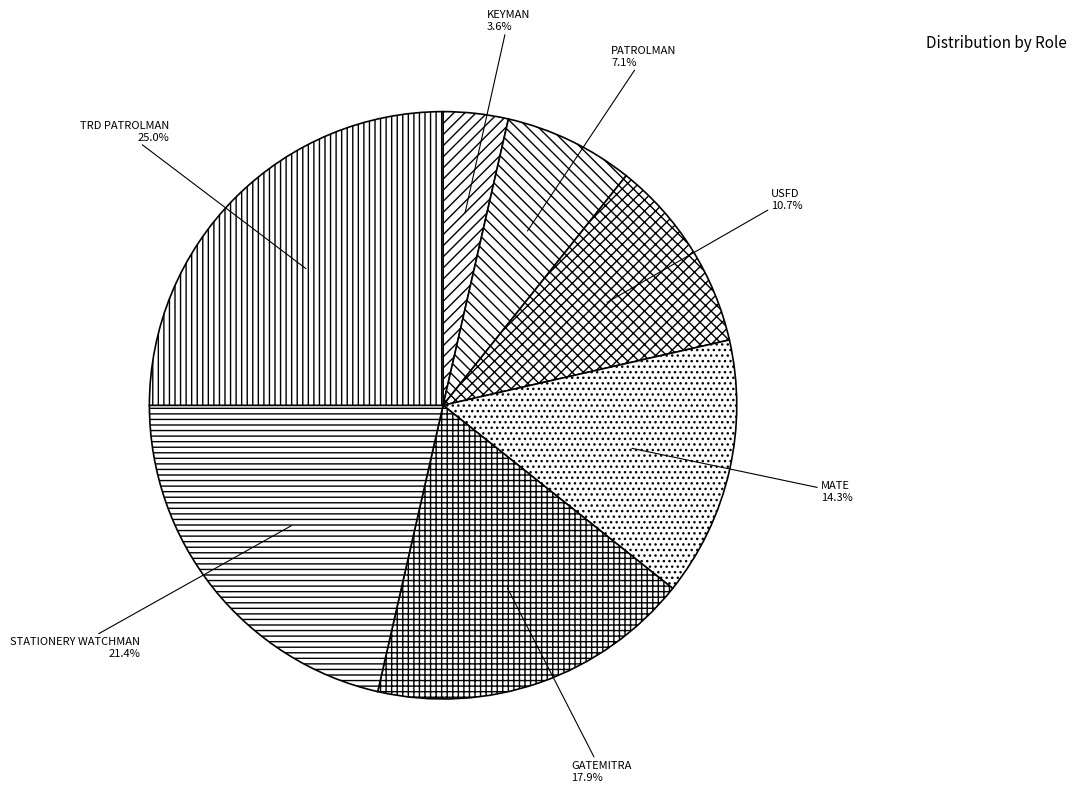

To the nearest percent, what is the average slice percentage?

14%